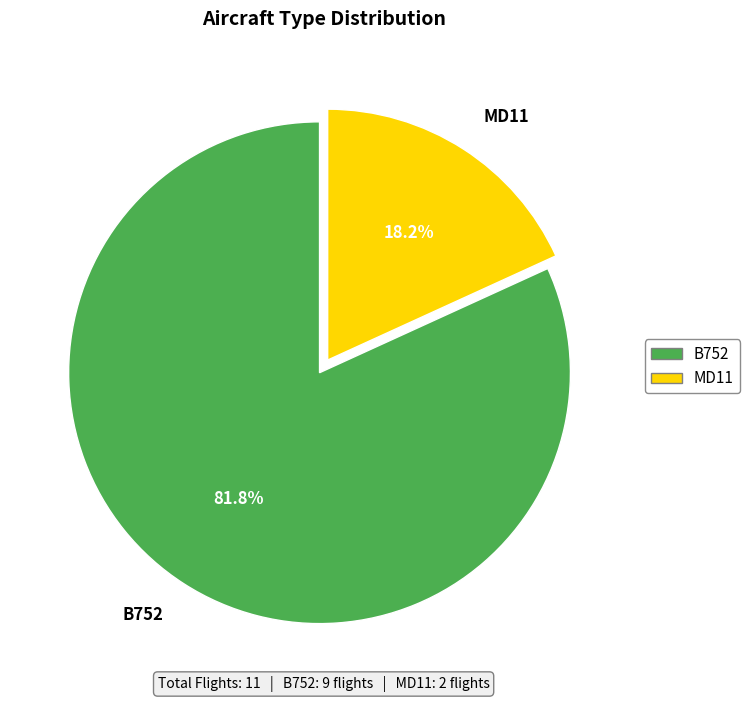

Rank the categories by value from highest to lowest.

B752, MD11